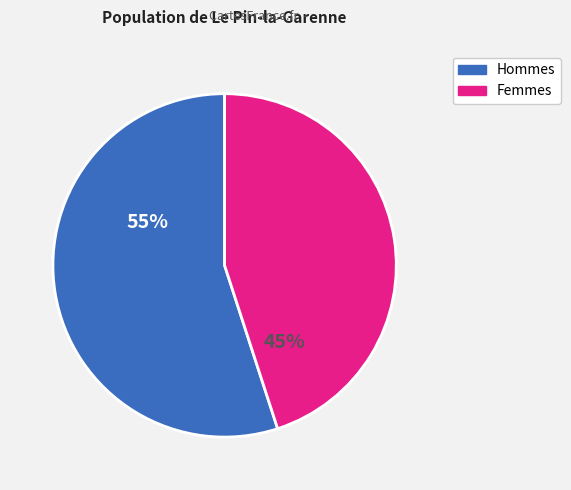

Which has a higher value, Femmes or Hommes?

Hommes